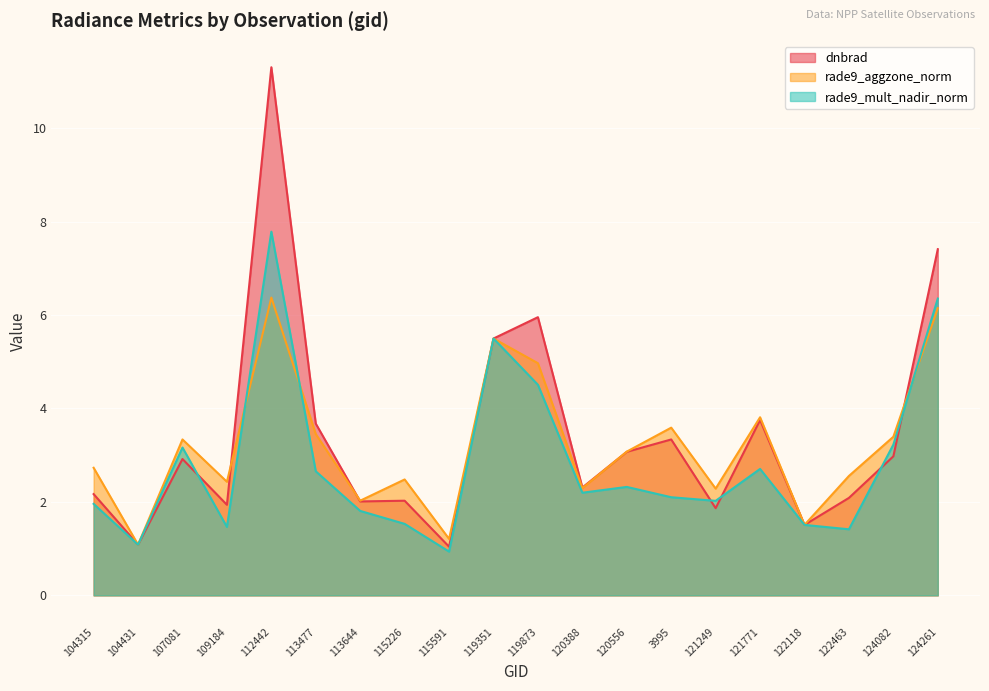

What are all the series names shown in the legend?

dnbrad, rade9_aggzone_norm, rade9_mult_nadir_norm